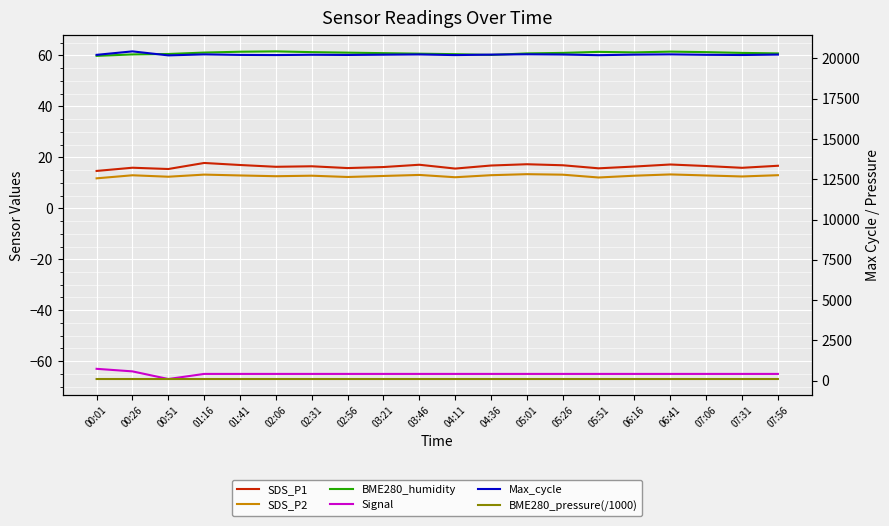

At how many categories does at least one series exceed 1467?

20